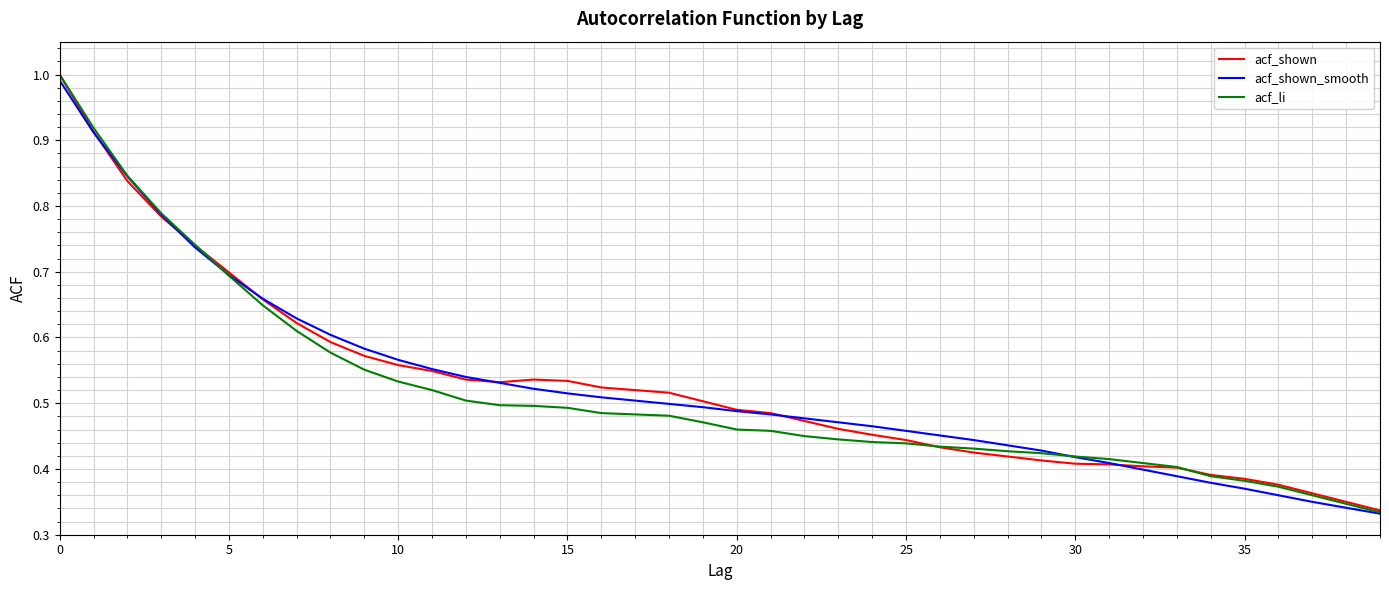

At which label does acf_shown_smooth reach its minimum?

39